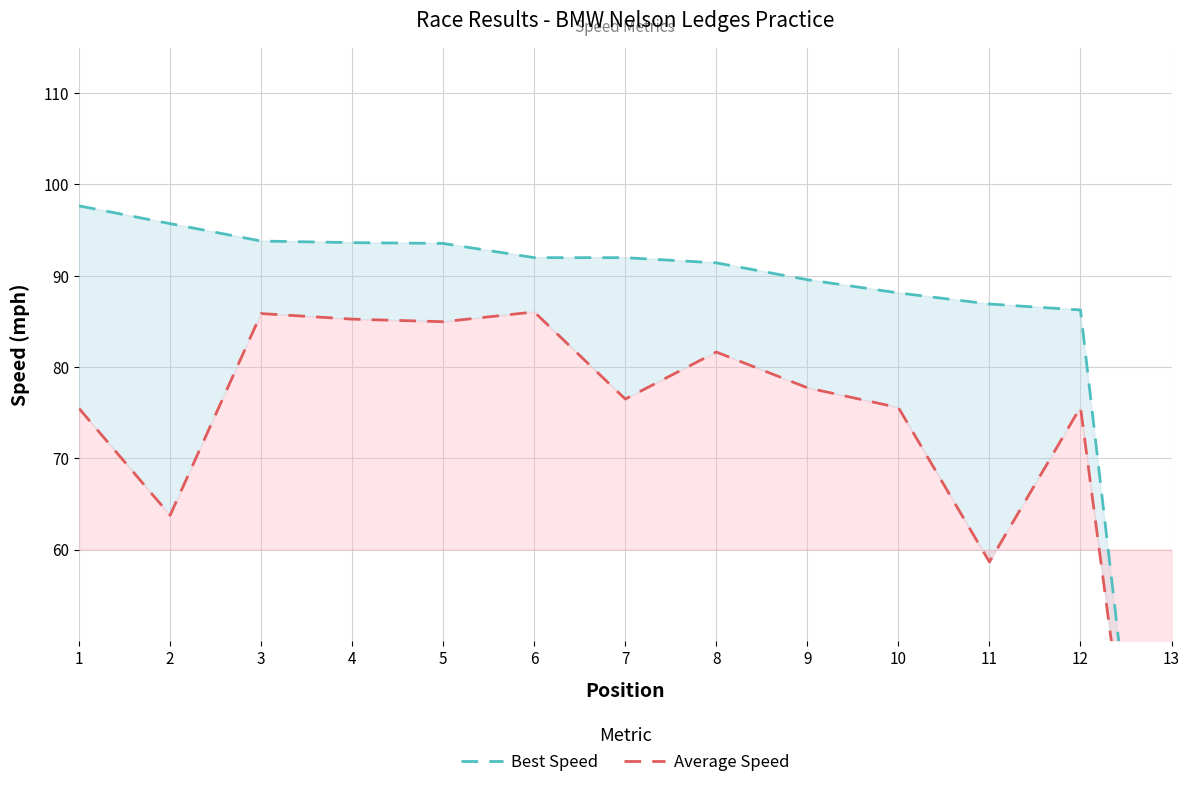

Reading right to left, list all the values displayed in this chart.

Best Speed: 0.0	86.2	86.9	88.1	89.6	91.4	92.0	92.0	93.5	93.6	93.8	95.7	97.7
Average Speed: 0.0	75.6	58.6	75.6	77.7	81.6	76.5	86.0	85.0	85.2	85.9	63.8	75.5